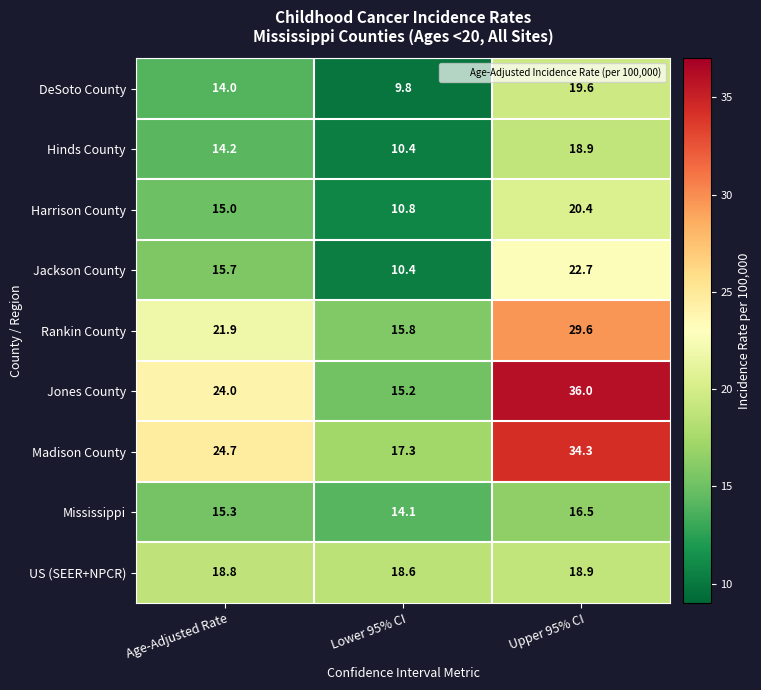

Which series has the largest total across all categories?

Madison County